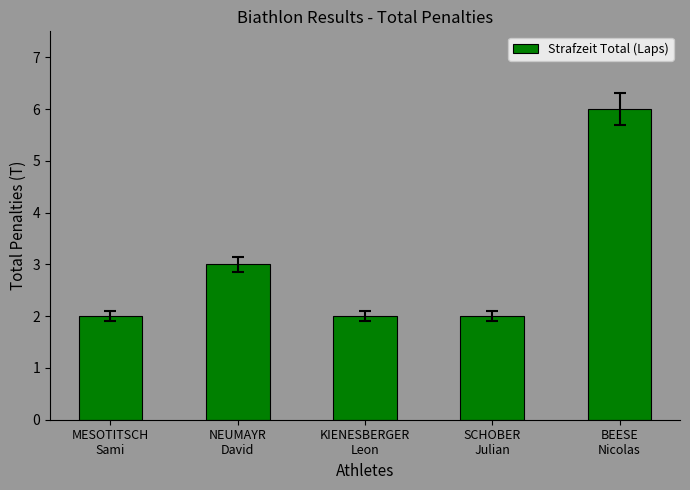

What is the smallest value displayed?

2